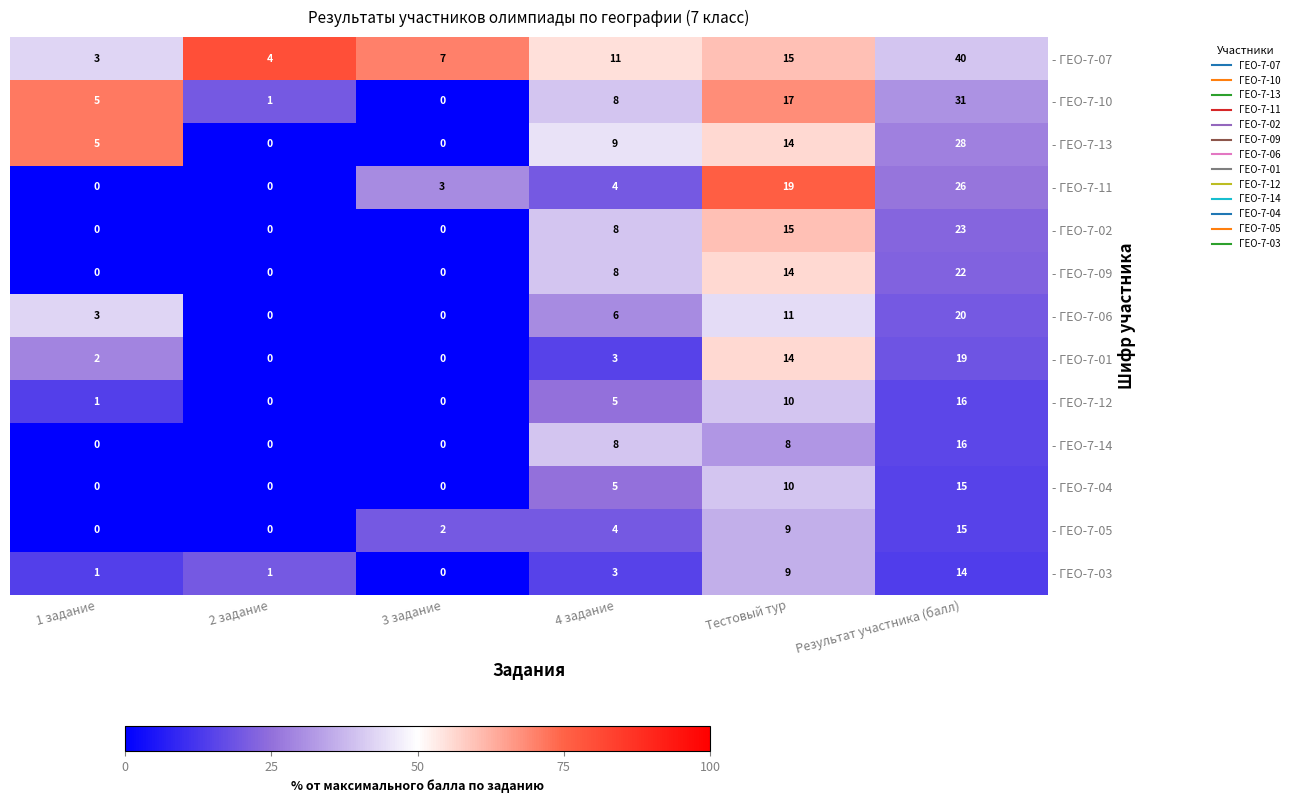

Count the - ГЕО-7-06 values in the range 0 to 11.

5